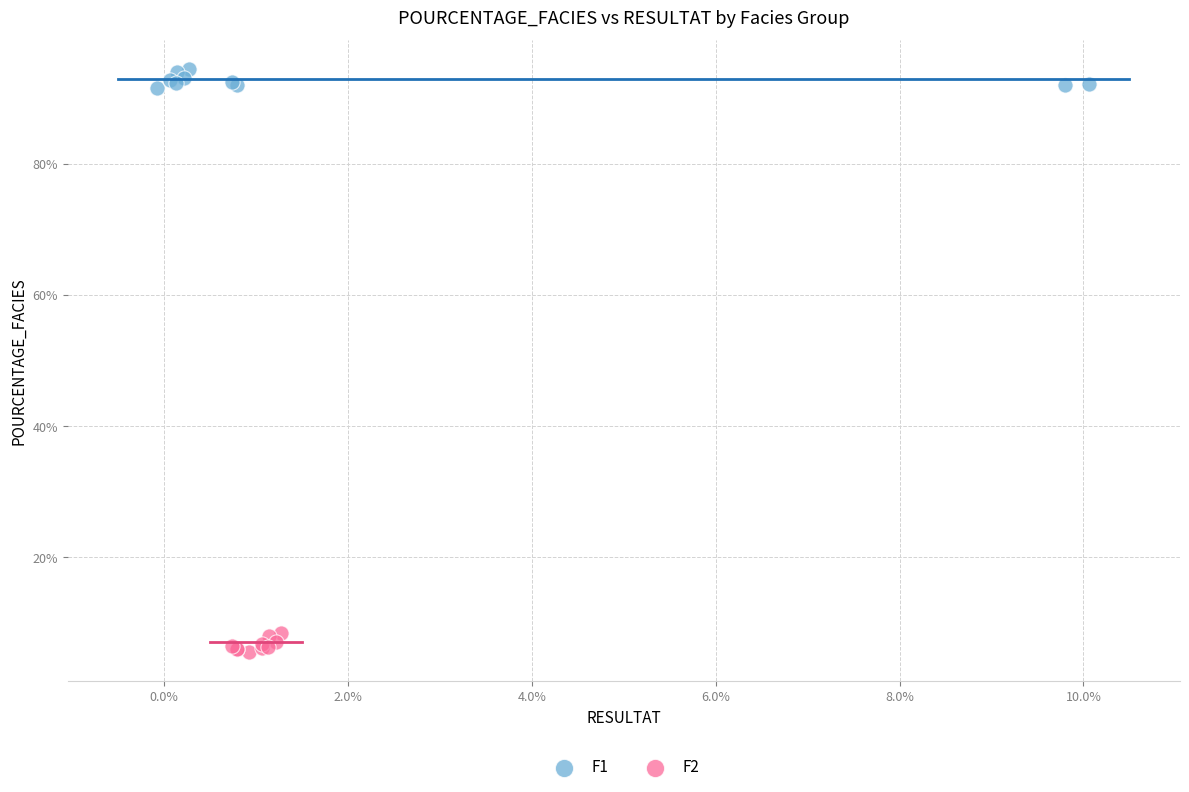

Which series contains the highest Y value?

F1